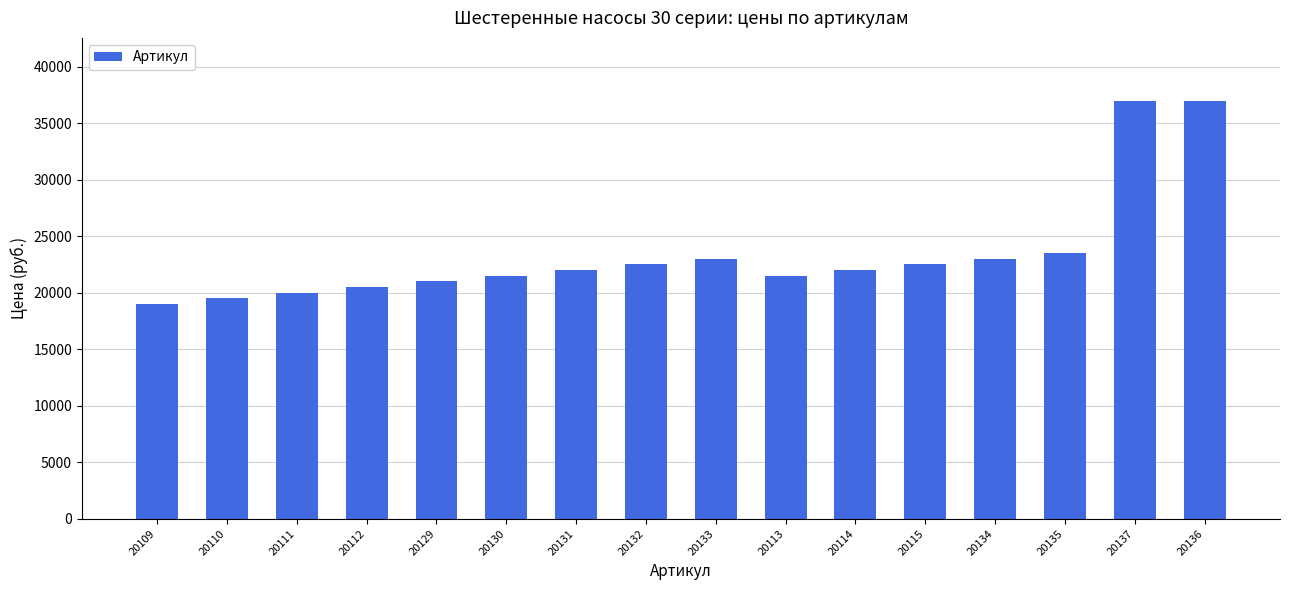

What is the difference between the second highest and minimum values?

18000